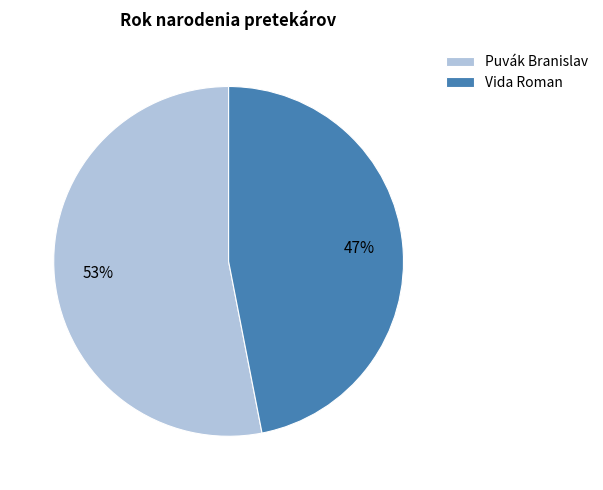

To the nearest percent, what is the difference between the largest and smallest slice percentages?

6%